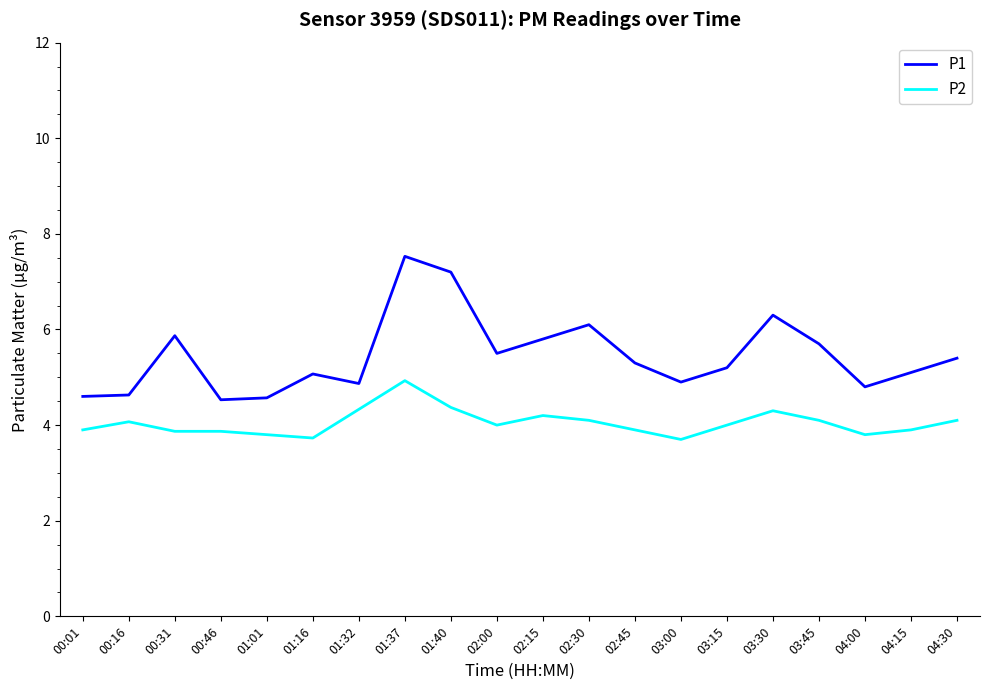

How many lines are shown in the chart?

2